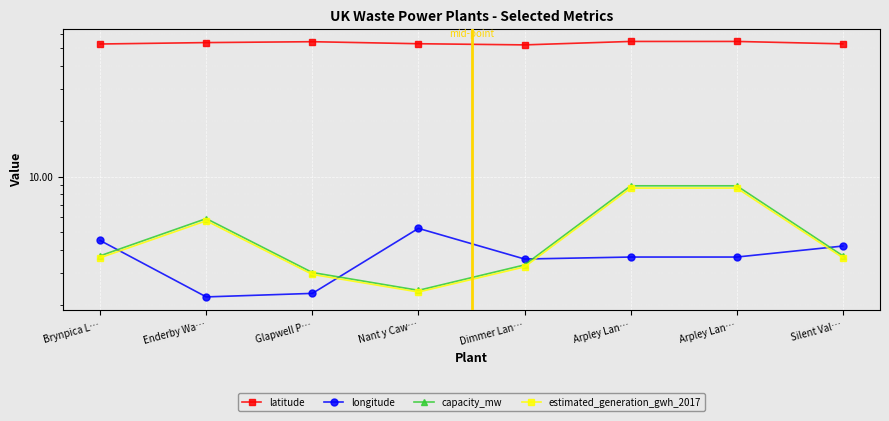

At which category is the sum across all series the highest?

Arpley Lan…